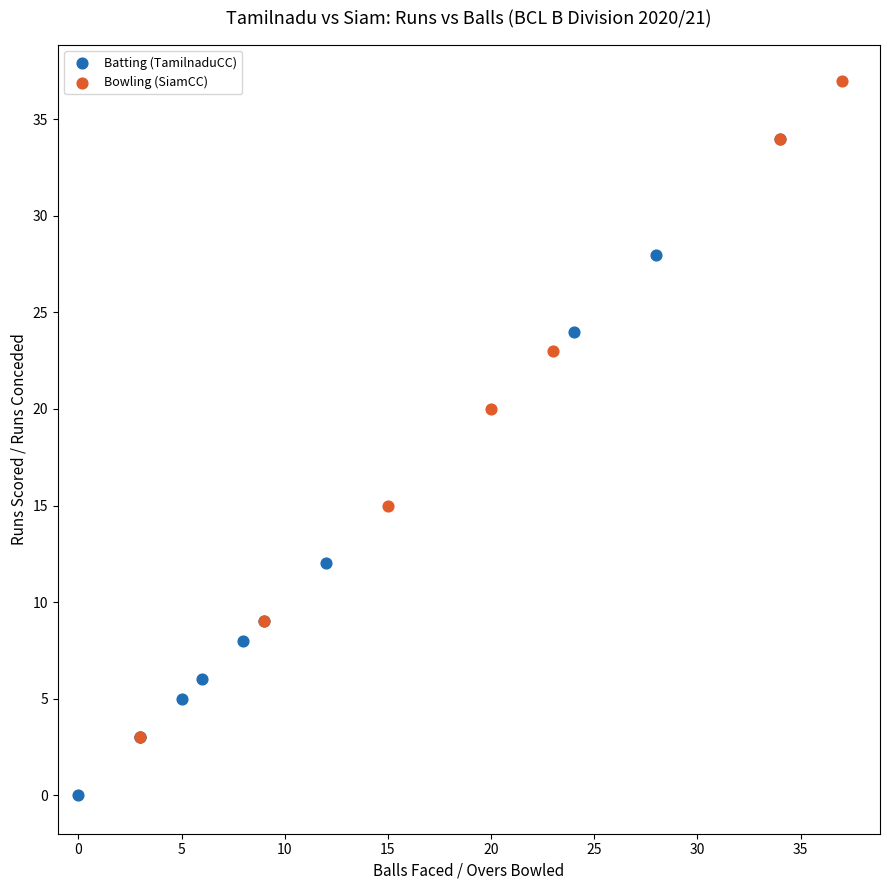

Which series reaches the minimum Y coordinate?

Batting (TamilnaduCC)